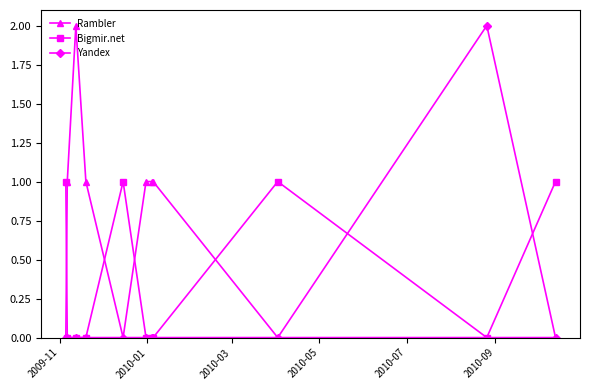

How many lines are shown in the chart?

3